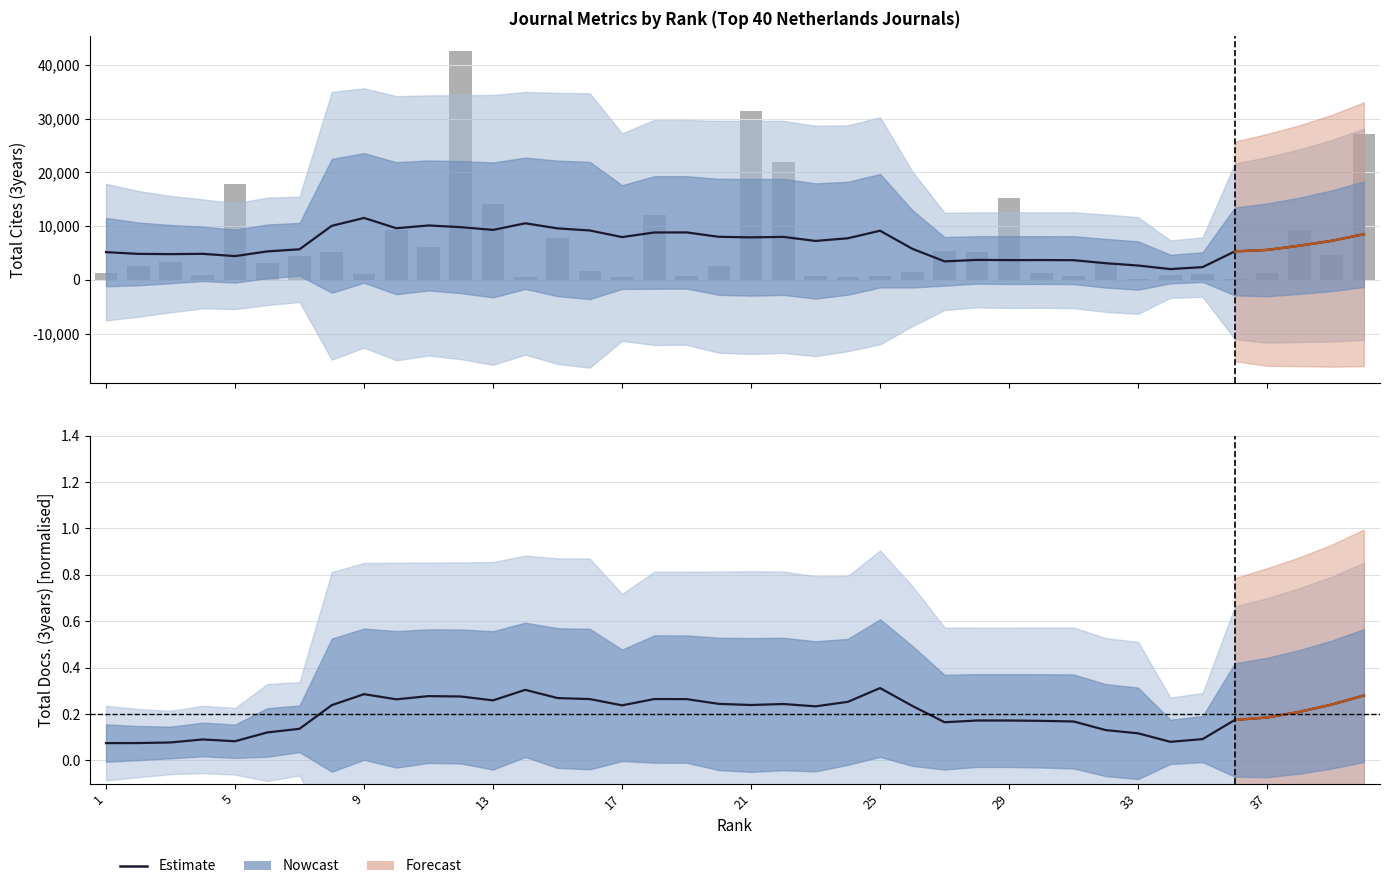

Is the value of Estimate at 20 greater than the value of Total Docs. (3years) [norm] at 38?

Yes